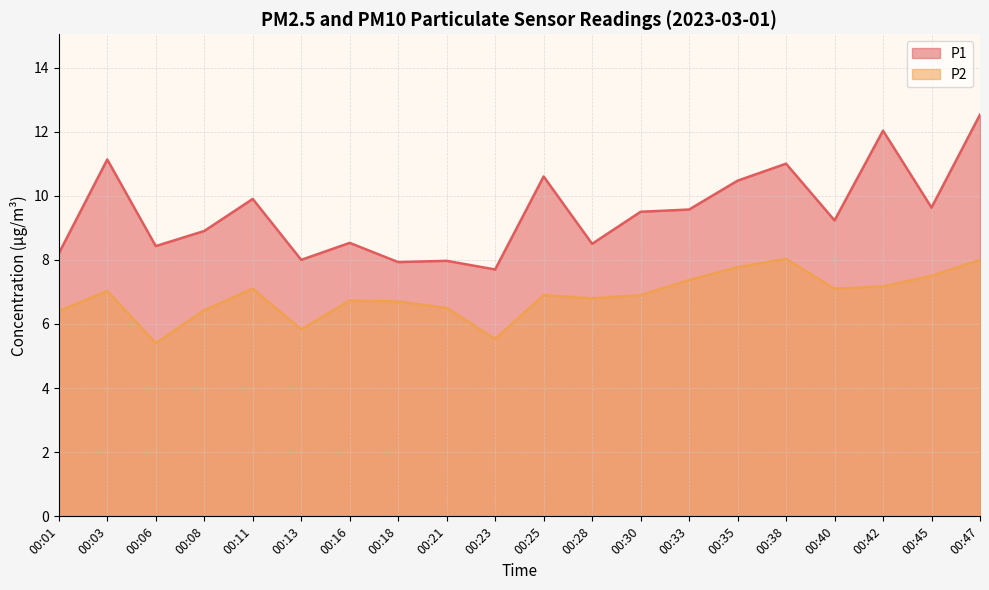

List the labels in order of P1 value, smallest first.

00:23, 00:18, 00:21, 00:13, 00:01, 00:06, 00:28, 00:16, 00:08, 00:40, 00:30, 00:33, 00:45, 00:11, 00:35, 00:25, 00:38, 00:03, 00:42, 00:47